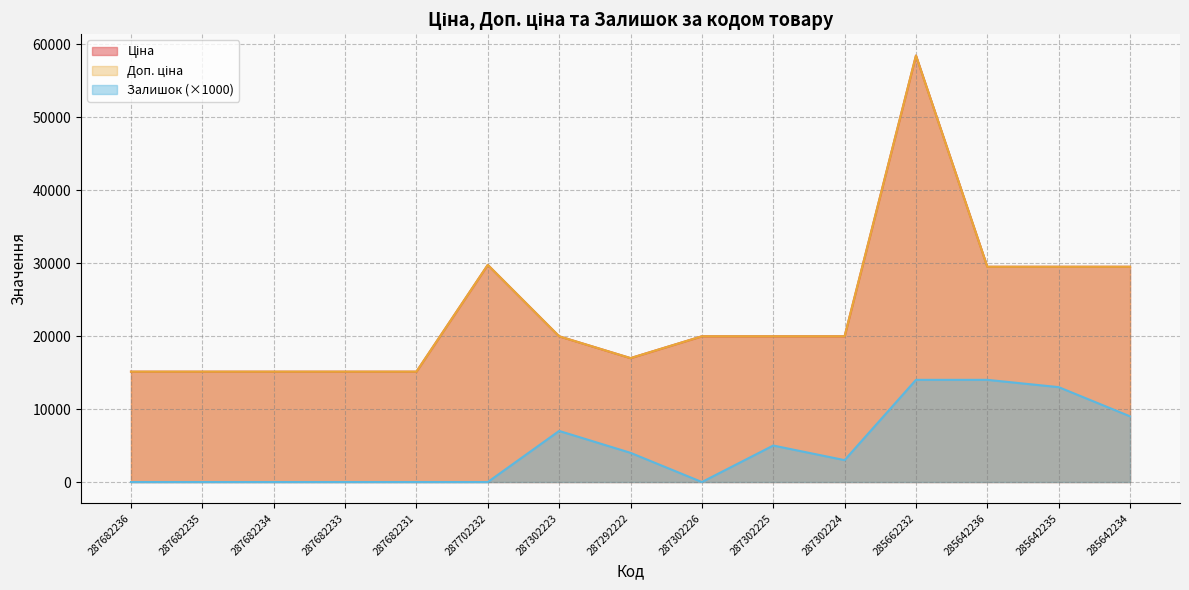

What is the difference between the maximum and minimum values in the Ціна series?

43306.5